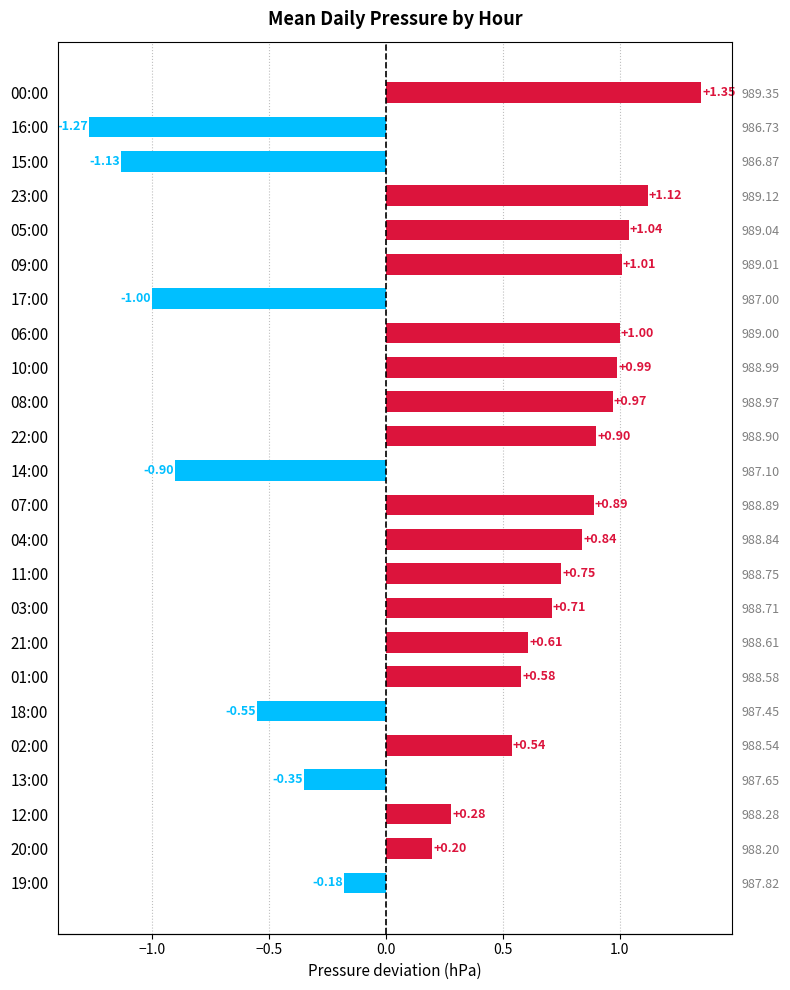

What is the value of the 22nd bar from the left?

0.3